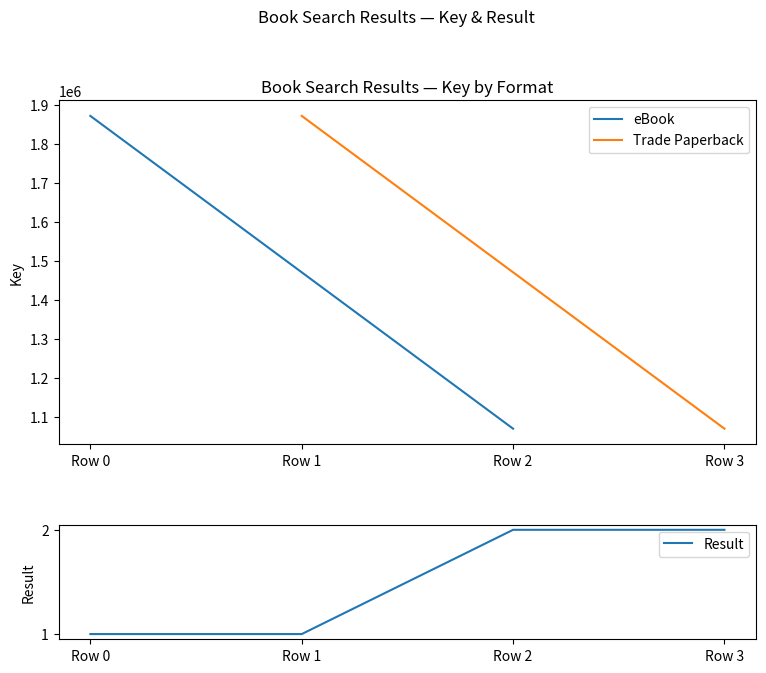

What is the change in value from Row 0 to Row 3?

+1